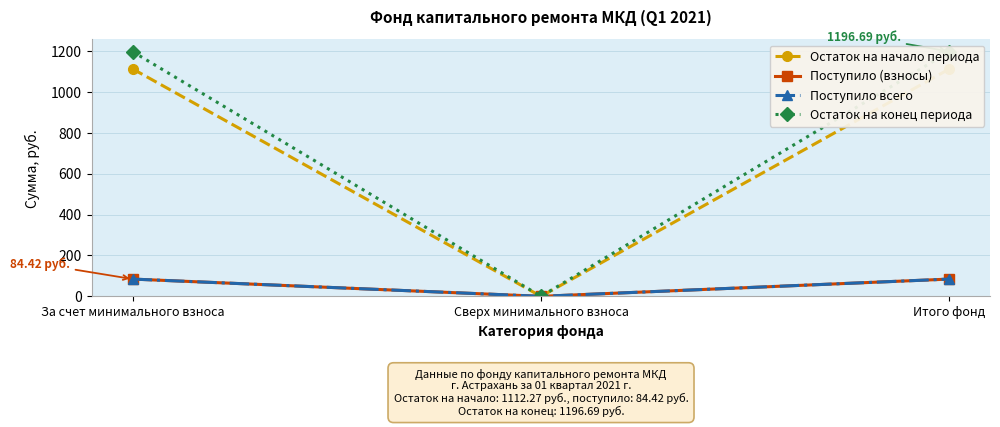

What is the sum of the Остаток на начало периода values at Сверх минимального взноса and За счет минимального взноса?

1112.3